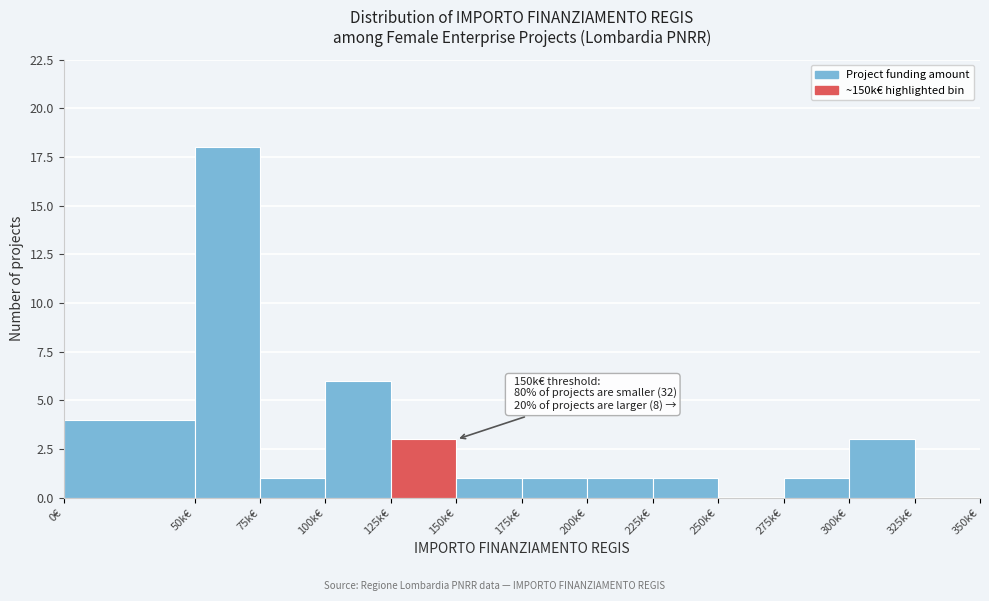

Reading left to right, list all the values displayed in this chart.

0€=4	50k€=18	75k€=1	100k€=6	125k€=3	150k€=1	175k€=1	200k€=1	225k€=1	250k€=0	275k€=1	300k€=3	325k€=0